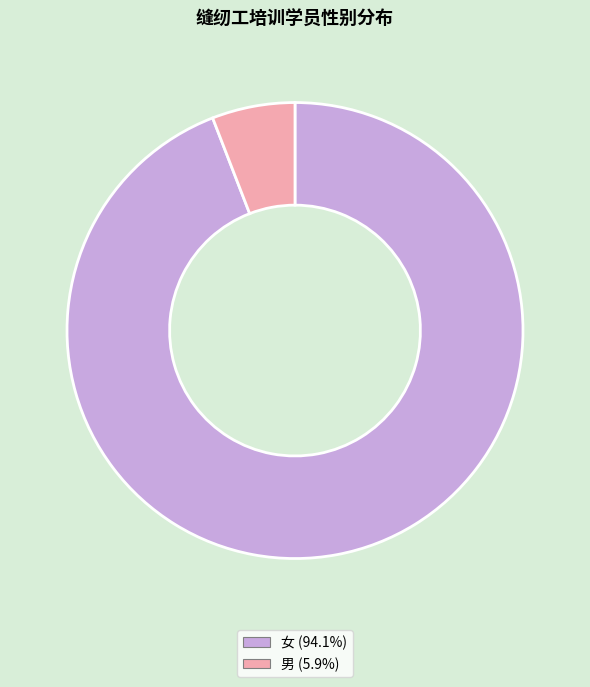

How many slices are in this pie chart?

2